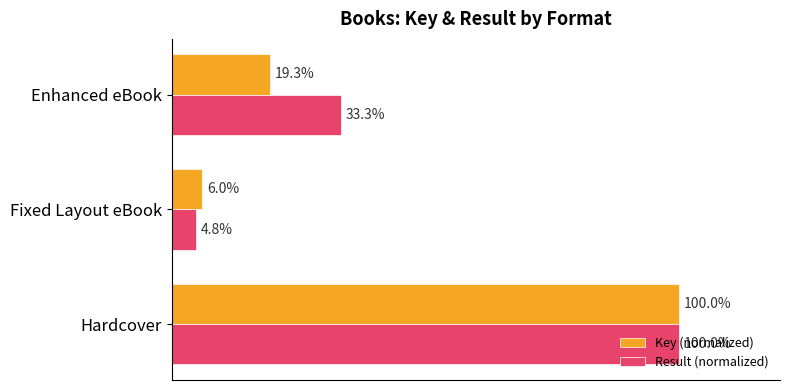

Rank the series by their average value, from lowest to highest.

Key (normalized), Result (normalized)